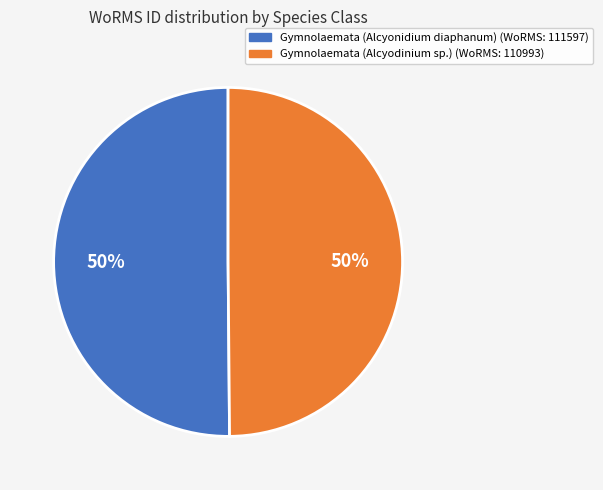

What percentage is the Gymnolaemata (Alcyodinium sp.) slice, to the nearest percent?

50%